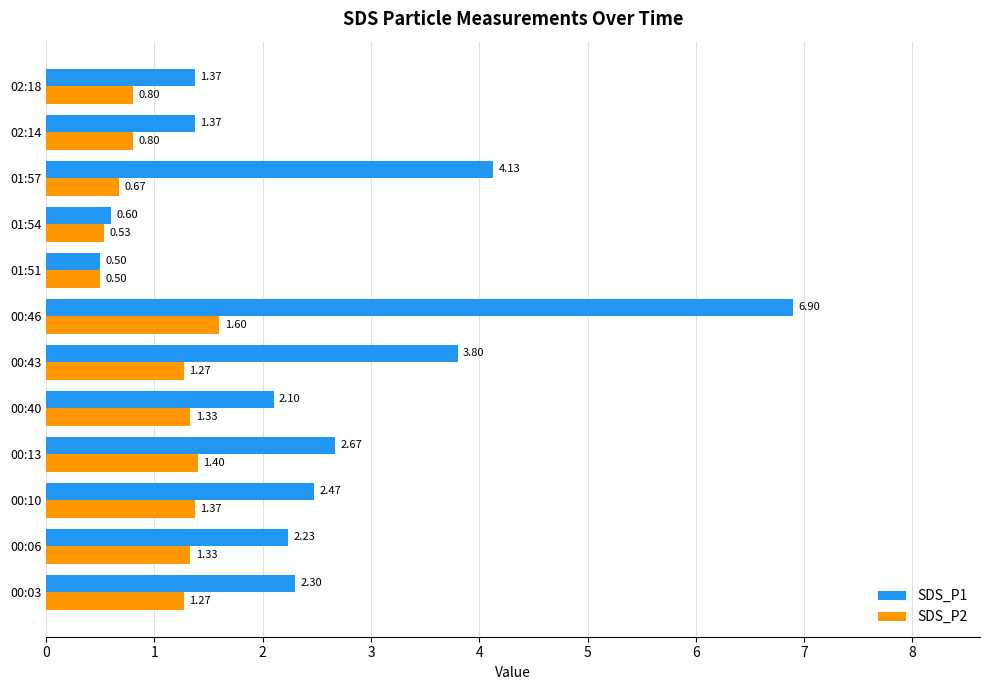

At which category is the sum across all series the highest?

00:46